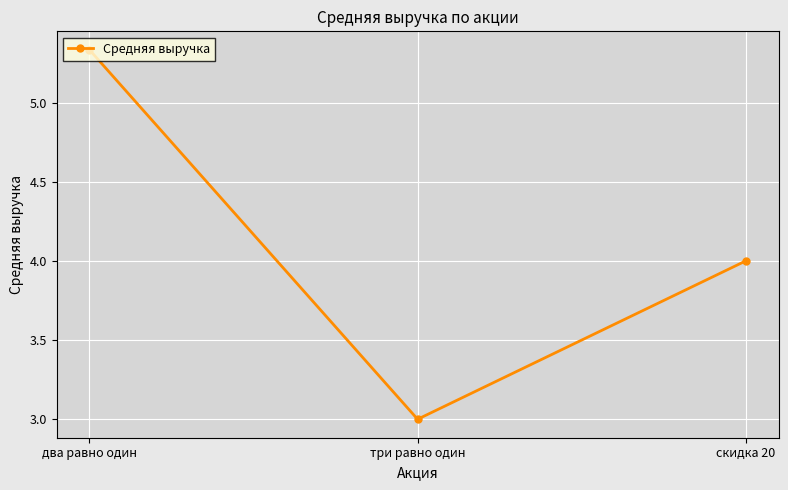

How many values are below 4?

1